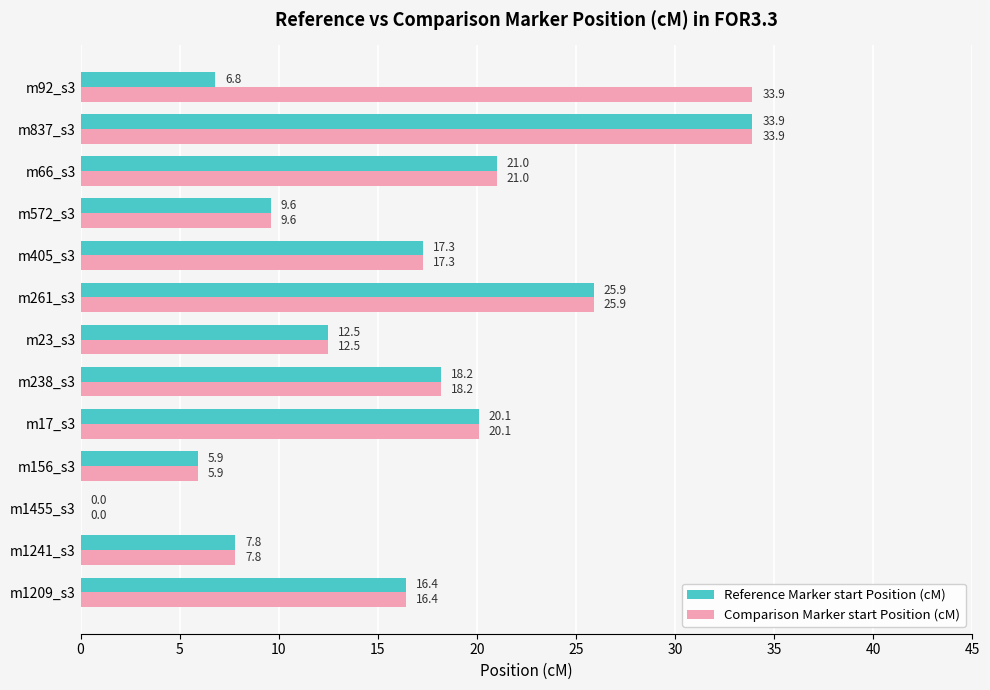

Is it true that Comparison Marker start Position (cM) equals 4.1 at m572_s3?

False